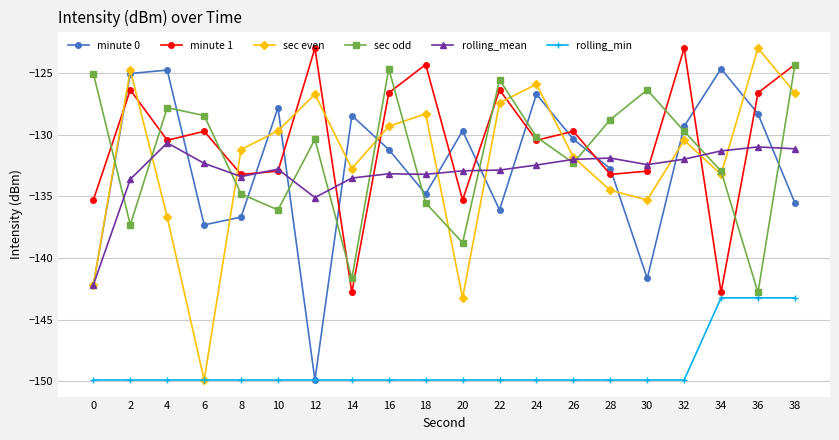

At which label does sec odd reach its minimum?

36